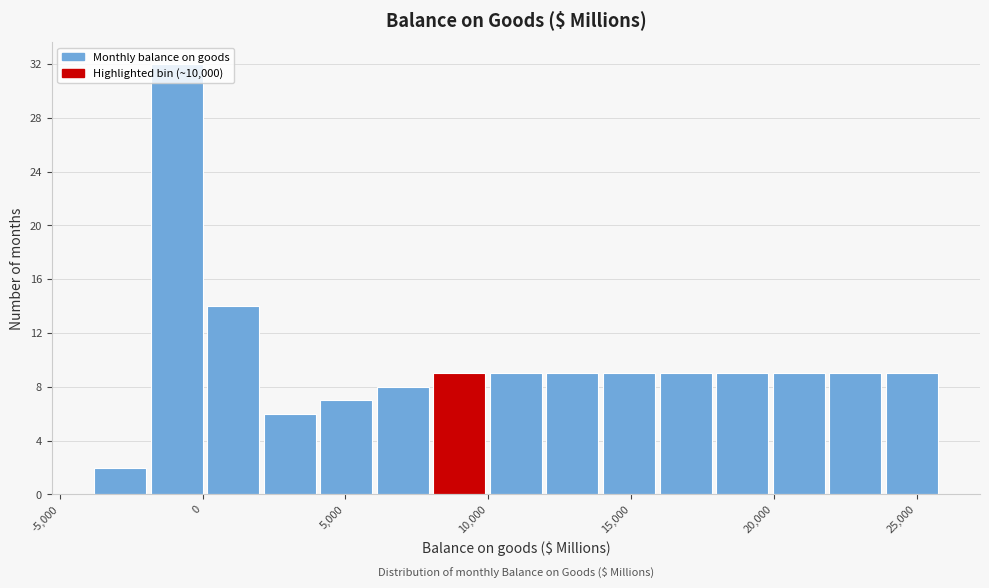

Read against the x-axis, roughly where is the centre of the tallest bar?

-1000